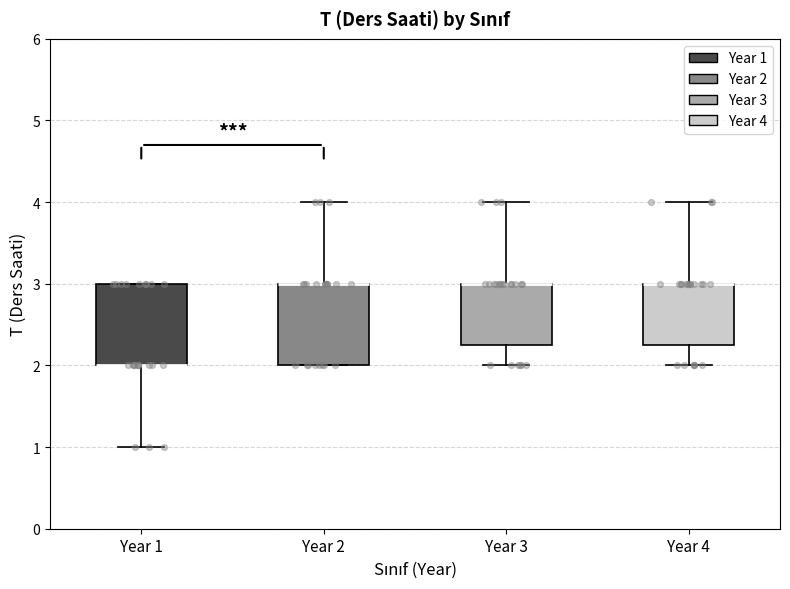

Where is the upper edge of the box for Year 2 on the y-axis? The values are not printed on the chart, so give them approximately, as read against the axis.

3.0